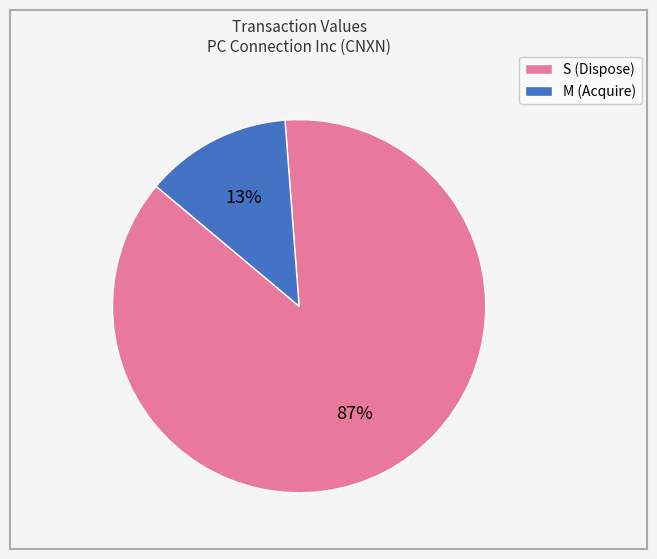

Between M (Acquire) and S (Dispose), which is larger?

S (Dispose)